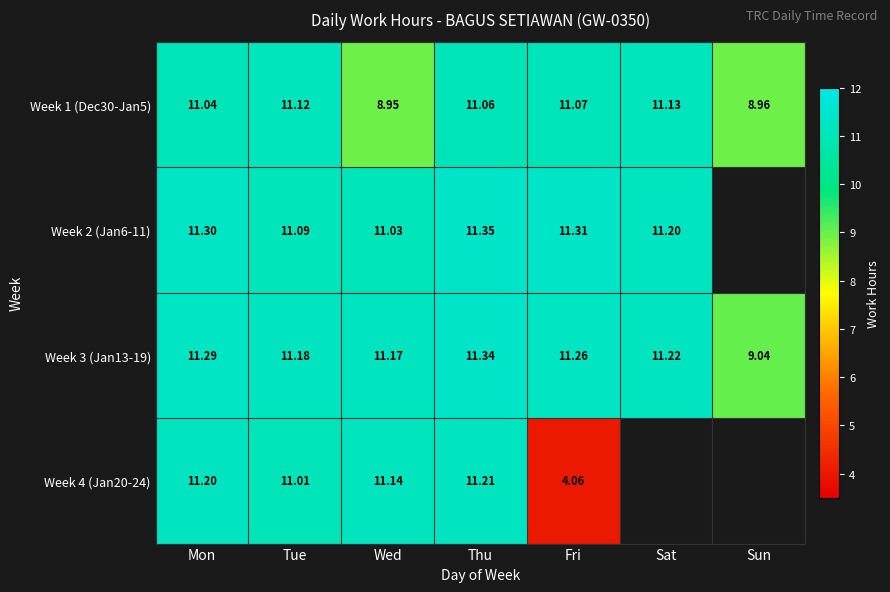

What is the total value across all series at Mon?

44.8